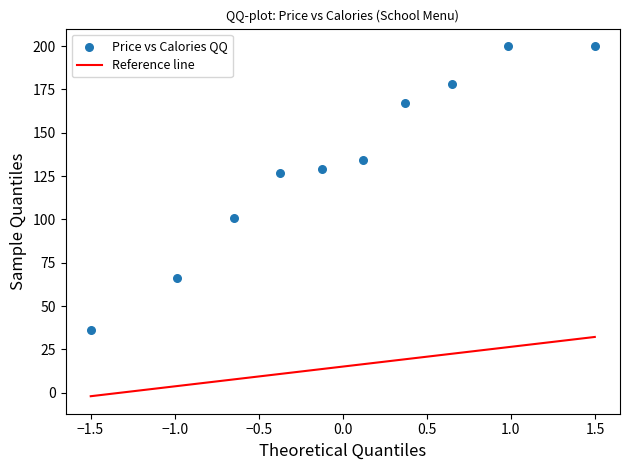

What is the range of Y values (max minus min)?

164